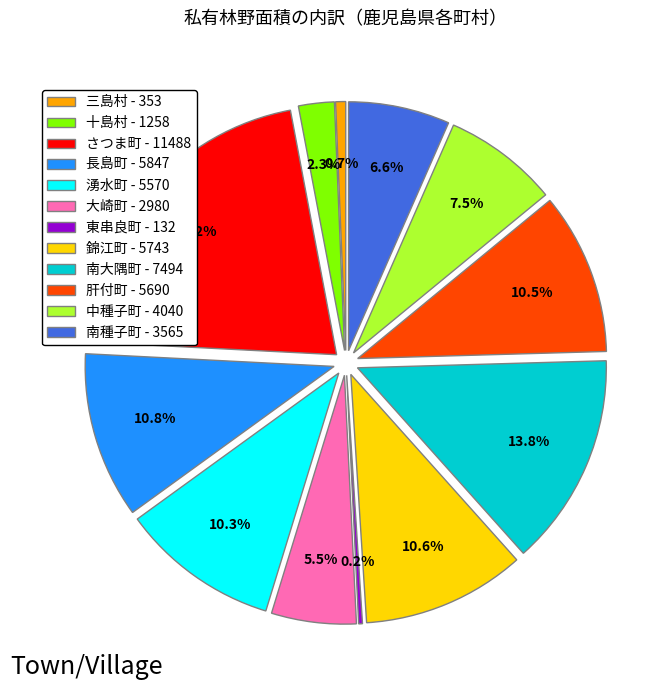

Do 肝付町 - 5690 and 南種子町 - 3565 together represent more than half of the pie?

No